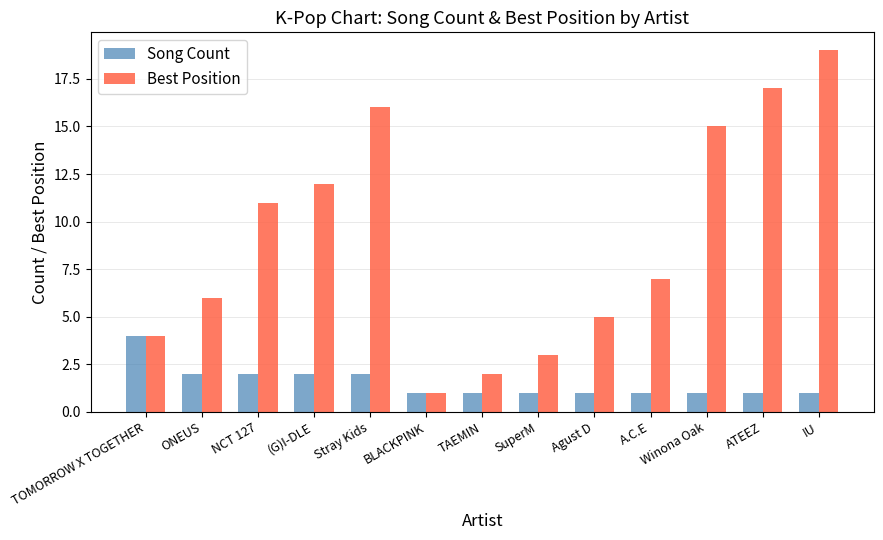

Rank the series at IU from highest to lowest value.

Best Position, Song Count